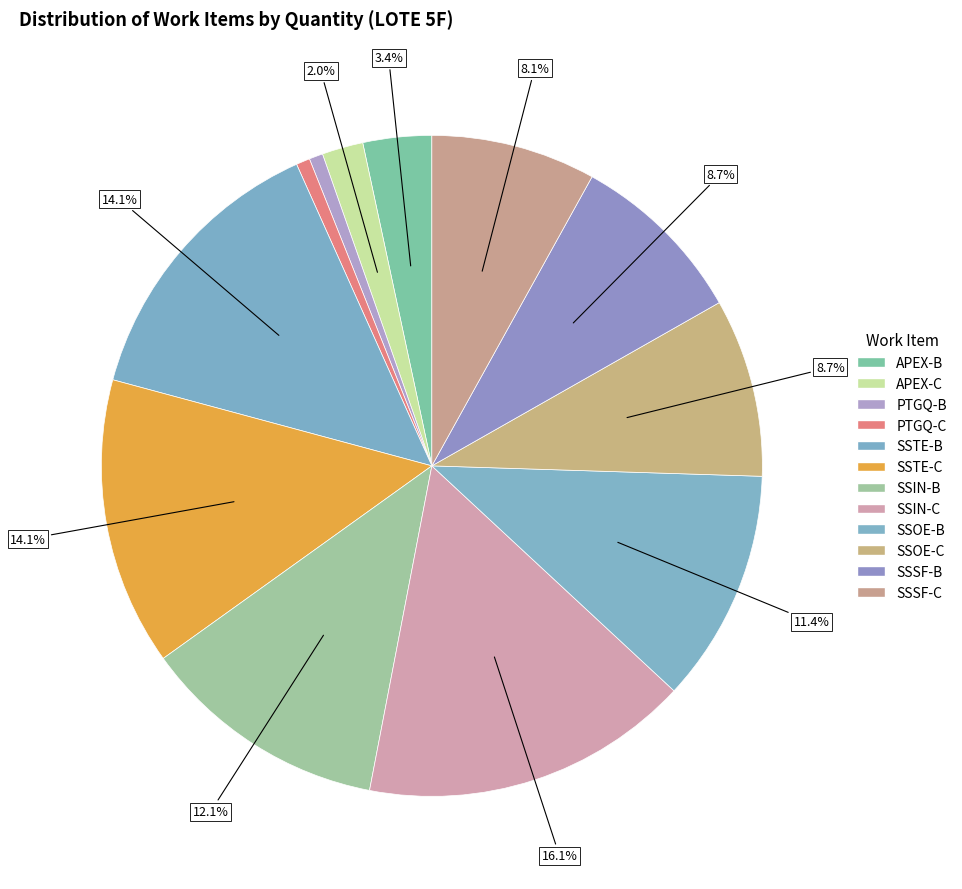

Does PTGQ-B account for over 50% of the chart?

No